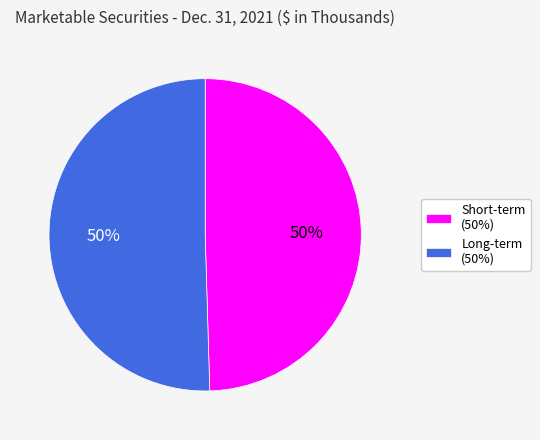

Do Long-term (50%) and Short-term (50%) together represent more than half of the pie?

Yes